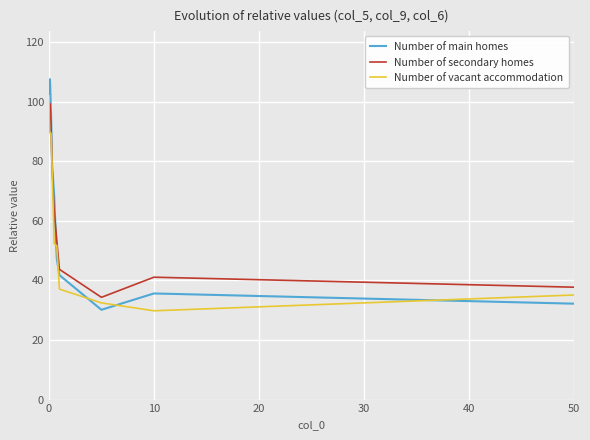

Does the chart have visible grid lines?

Yes